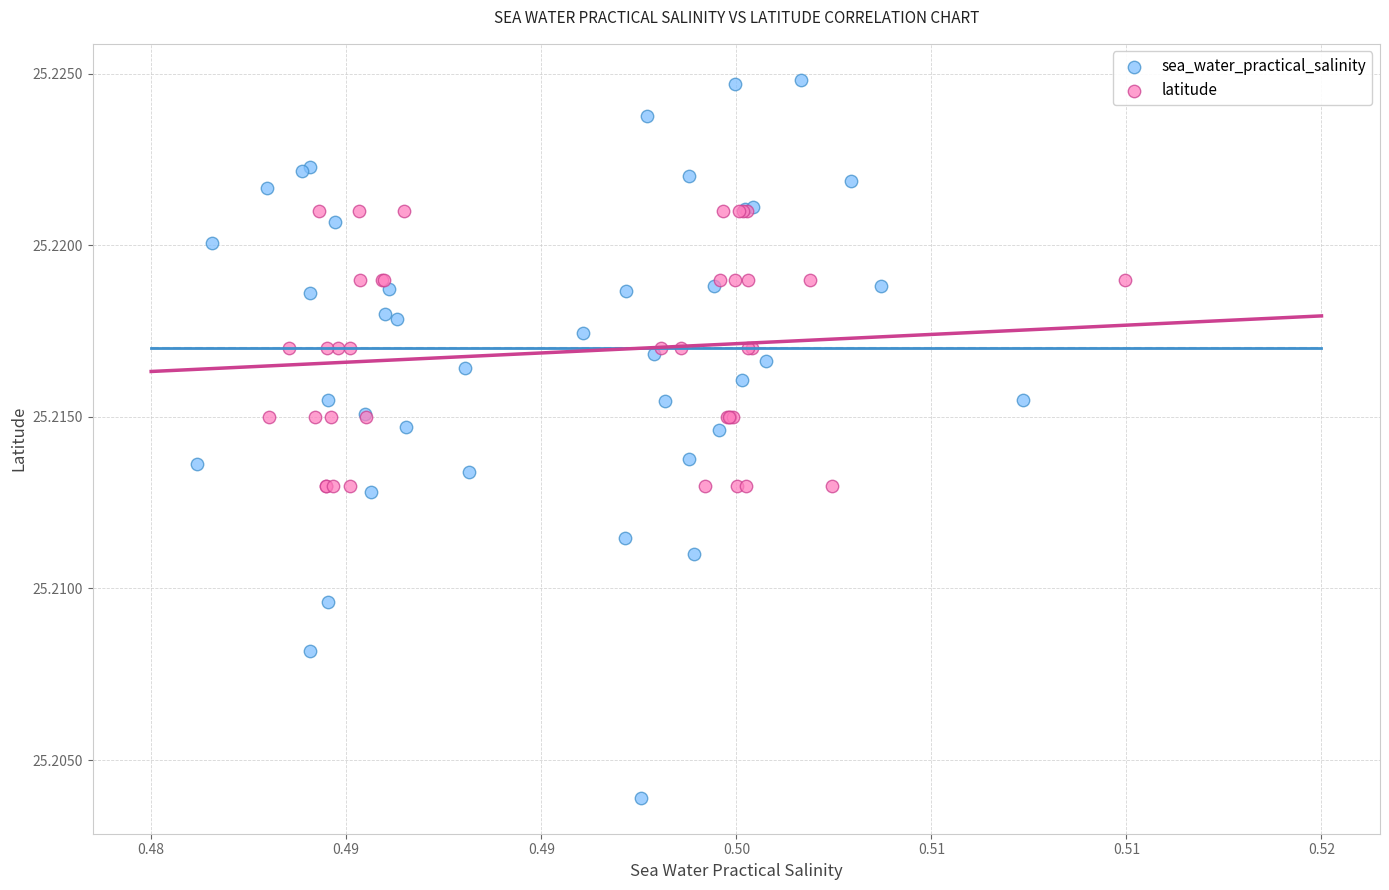

Which series contains the lowest Y value?

sea_water_practical_salinity